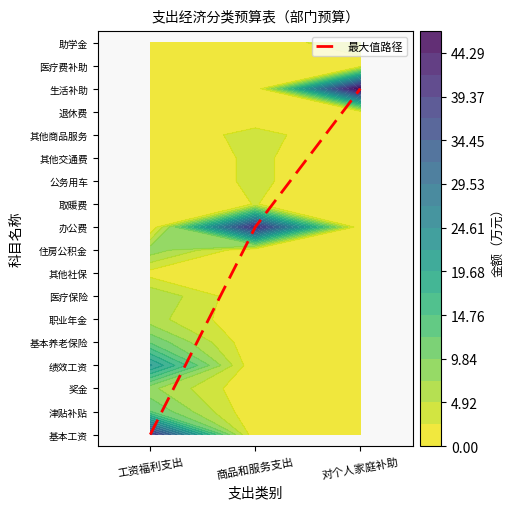

True or false: the data shows 9 at 商品和服务支出.

True